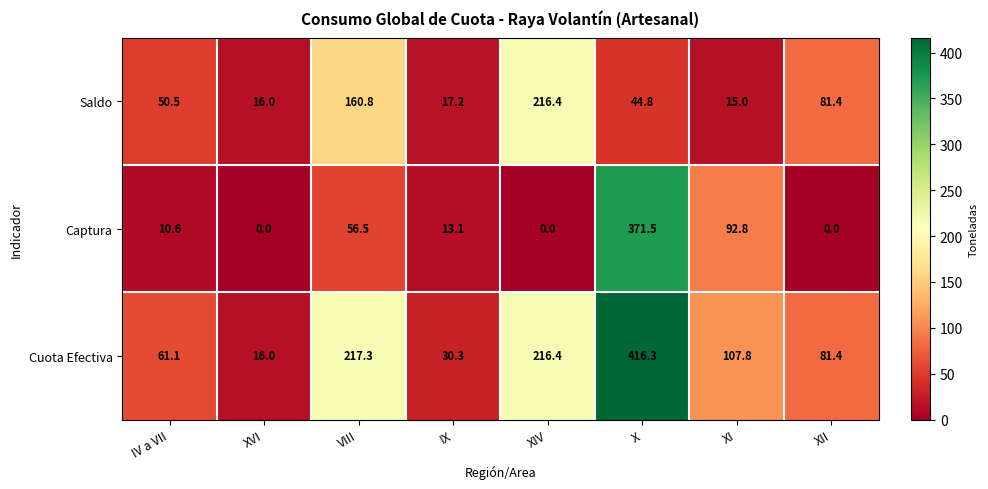

Count the number of categories in the chart.

8